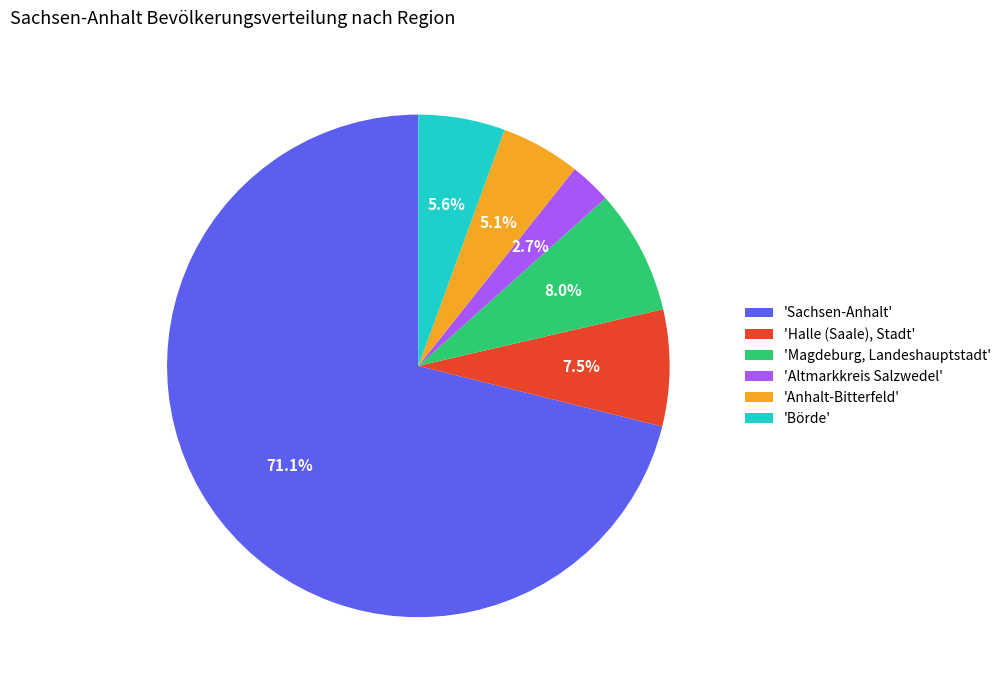

Does any single category account for the majority?

Yes